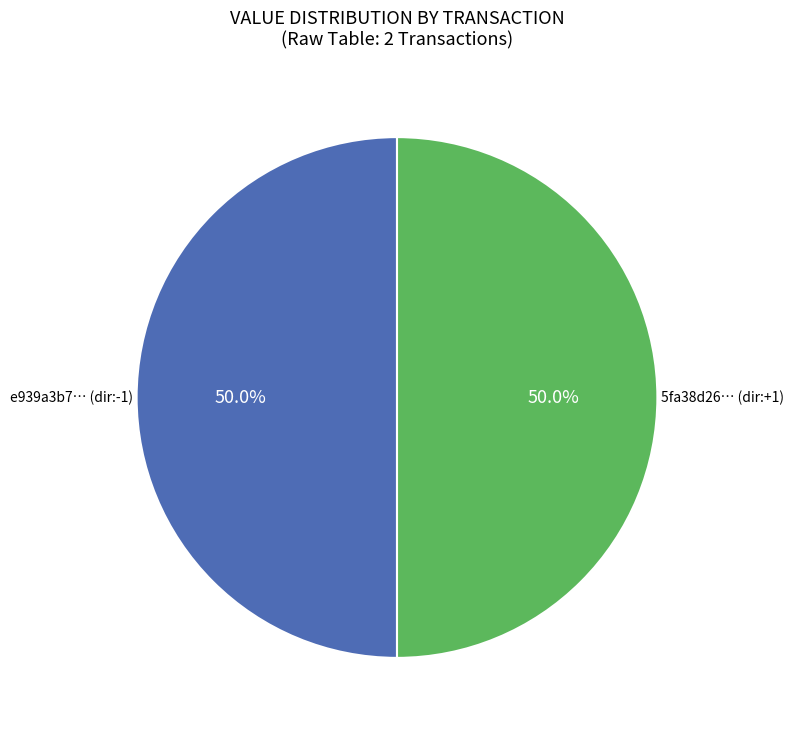

What is the largest slice in the pie chart?

tx_type: Regular (direction -1)